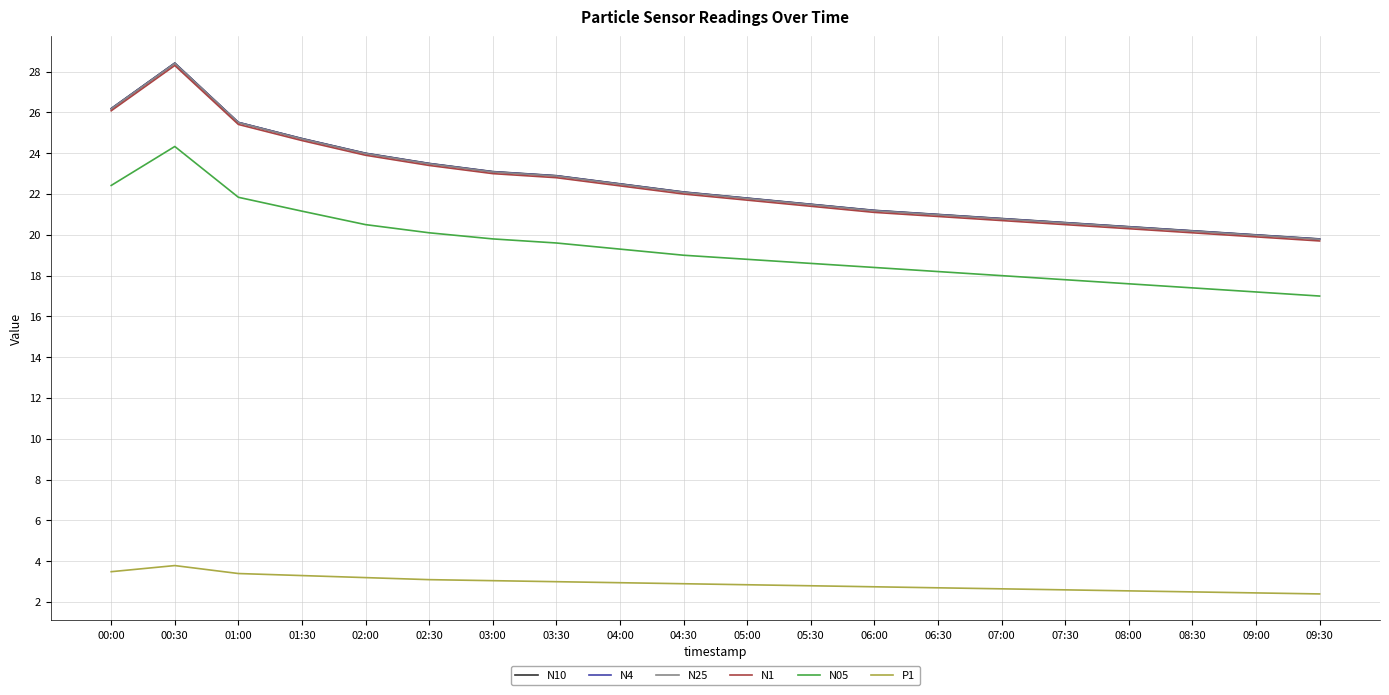

True or false: N10 has more than 0 interior local peaks.

True